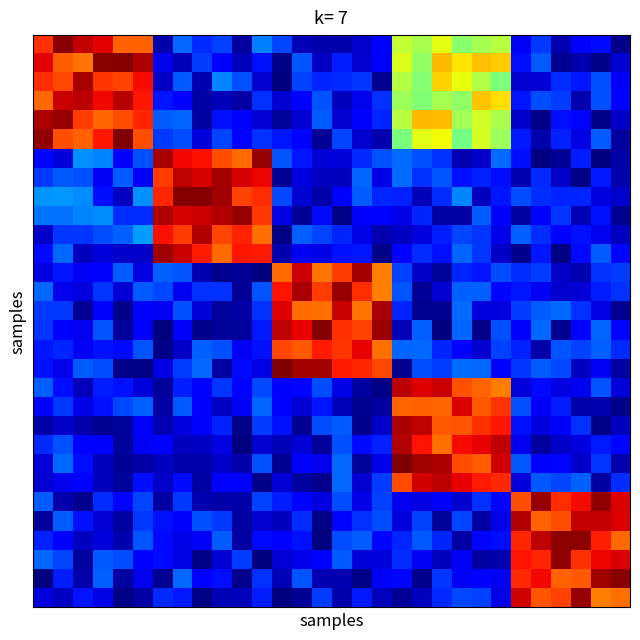

At which category is the sum across all series the highest?

21